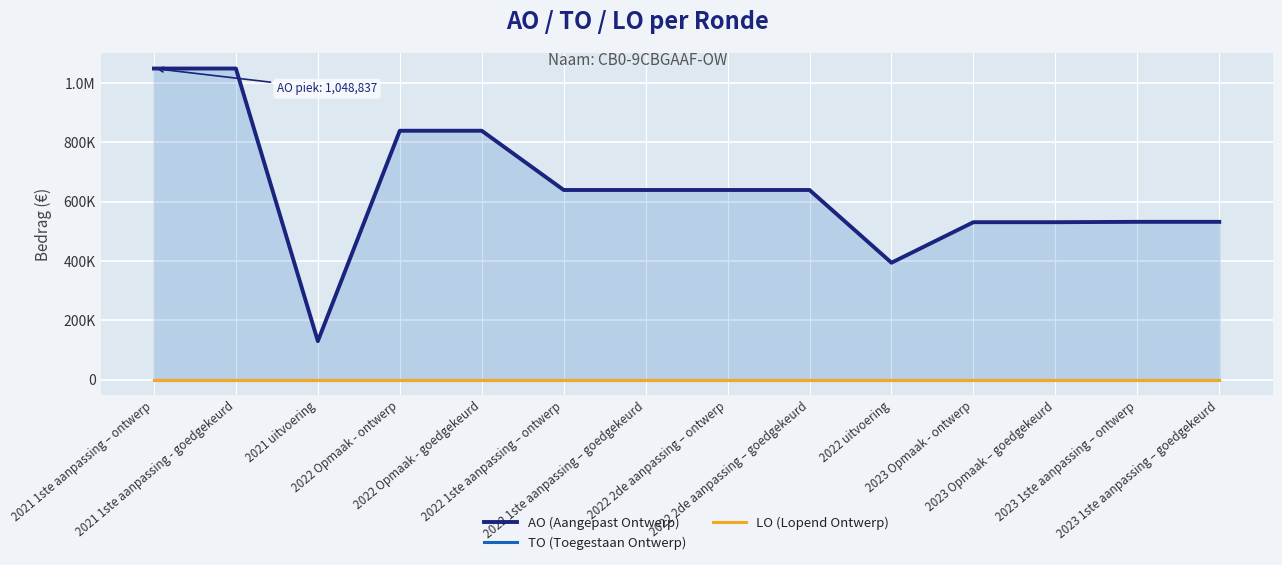

Rank the series at 2022 1ste aanpassing – ontwerp from lowest to highest value.

TO (Toegestaan Ontwerp), LO (Lopend Ontwerp), AO (Aangepast Ontwerp)